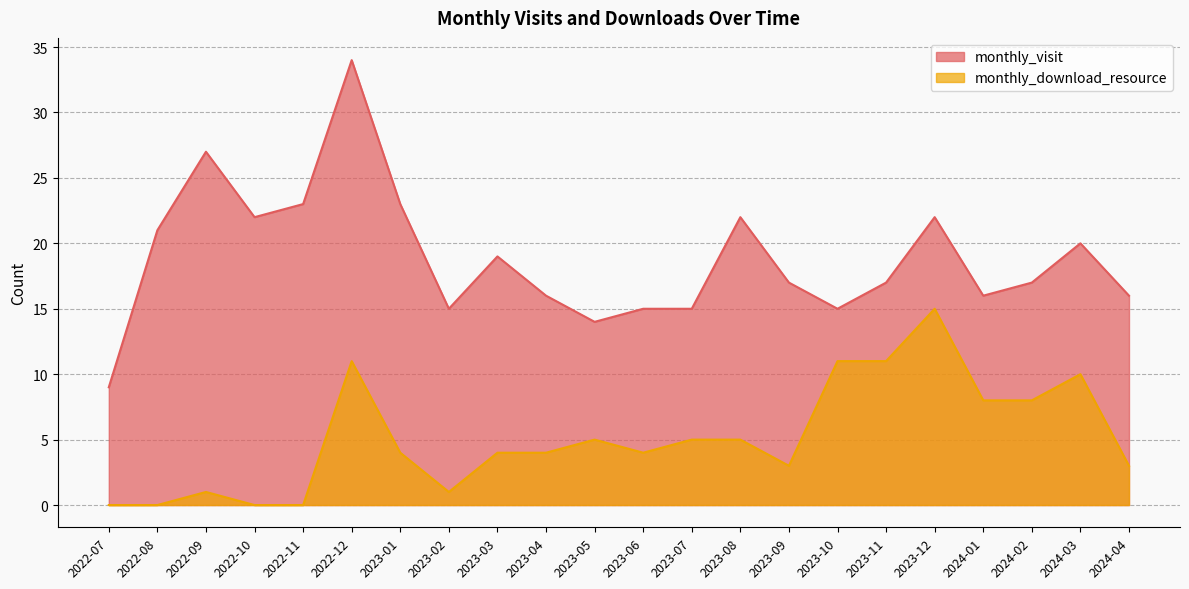

Reading left to right, what are all the values shown in this chart?

monthly_visit: 2022-07=9	2022-08=21	2022-09=27	2022-10=22	2022-11=23	2022-12=34	2023-01=23	2023-02=15	2023-03=19	2023-04=16	2023-05=14	2023-06=15	2023-07=15	2023-08=22	2023-09=17	2023-10=15	2023-11=17	2023-12=22	2024-01=16	2024-02=17	2024-03=20	2024-04=16
monthly_download_resource: 2022-07=0	2022-08=0	2022-09=1	2022-10=0	2022-11=0	2022-12=11	2023-01=4	2023-02=1	2023-03=4	2023-04=4	2023-05=5	2023-06=4	2023-07=5	2023-08=5	2023-09=3	2023-10=11	2023-11=11	2023-12=15	2024-01=8	2024-02=8	2024-03=10	2024-04=3